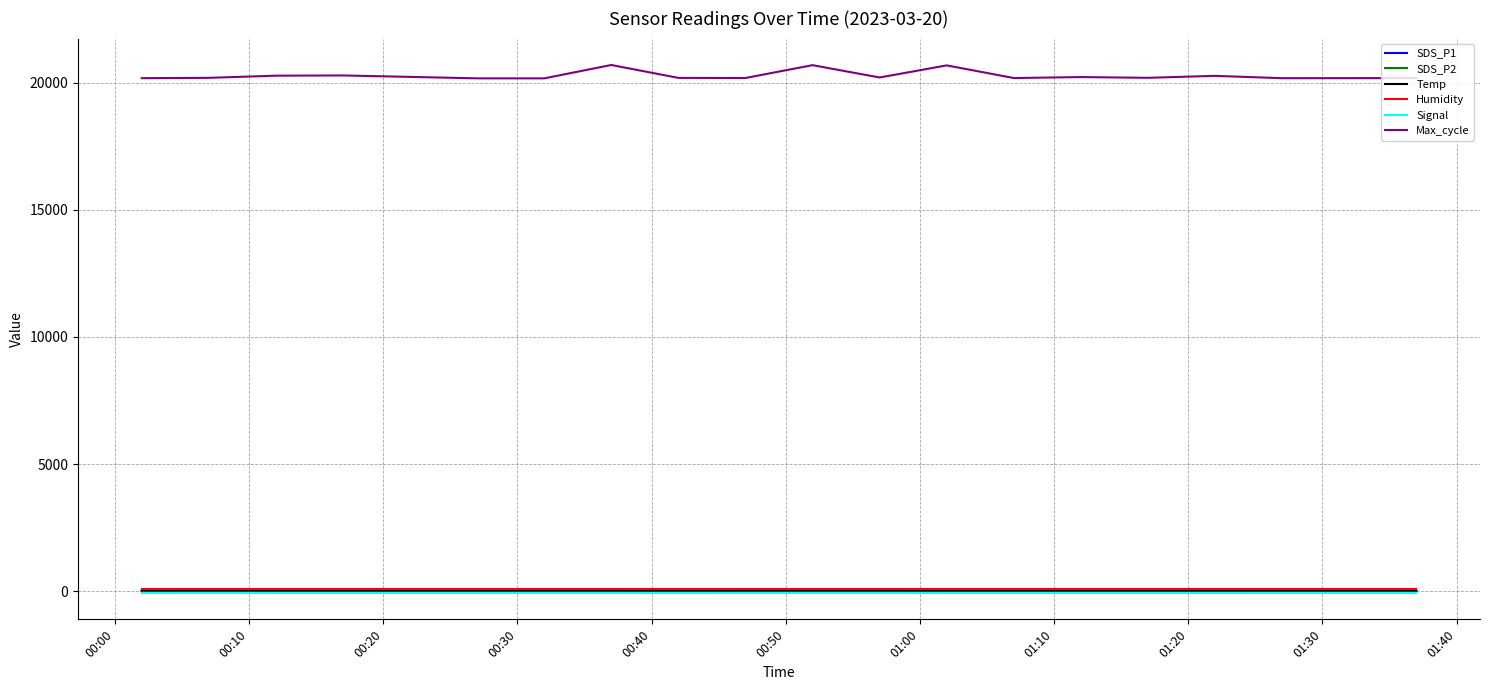

Which series has the largest range (max minus min)?

Max_cycle